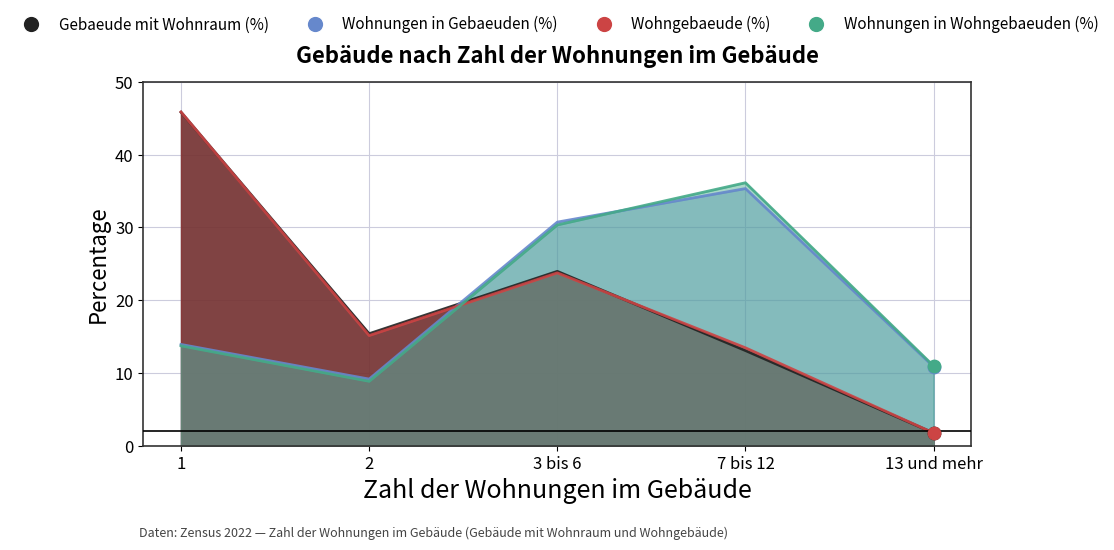

At which category is the sum across all series the highest?

1